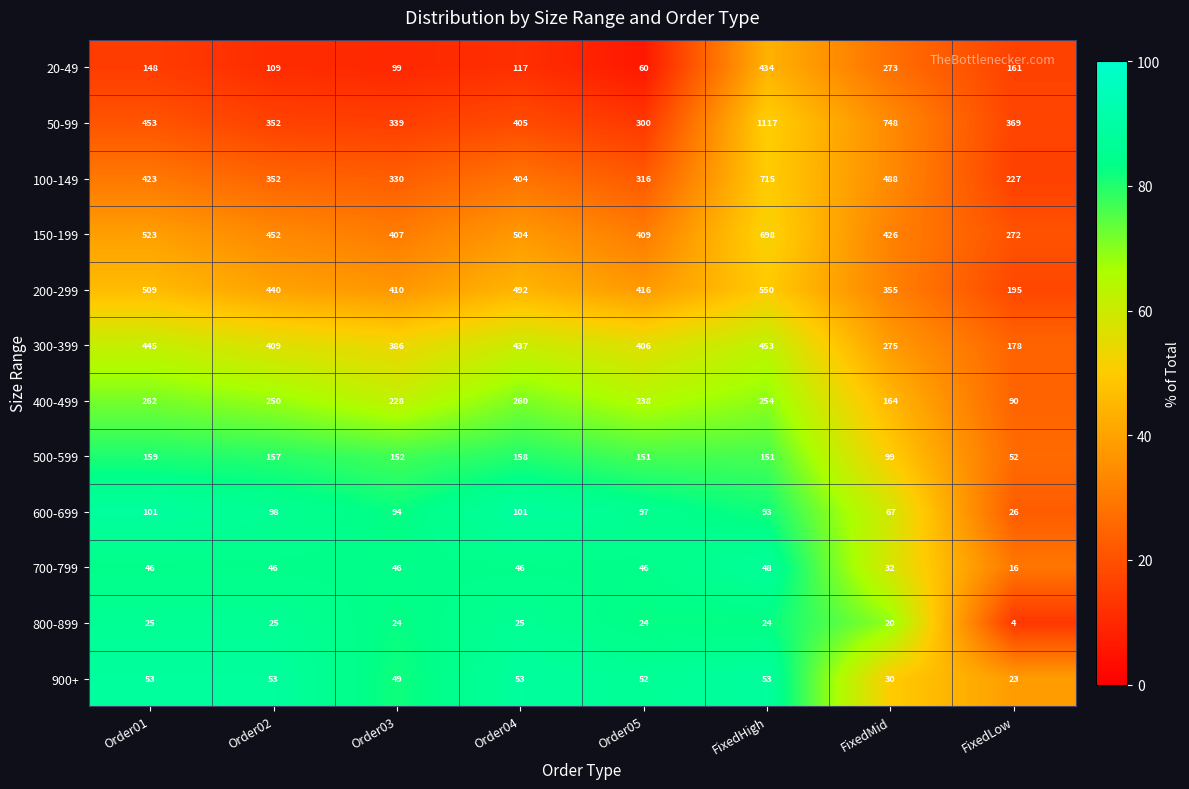

What is the spread (max minus min) of values at Order04?

479